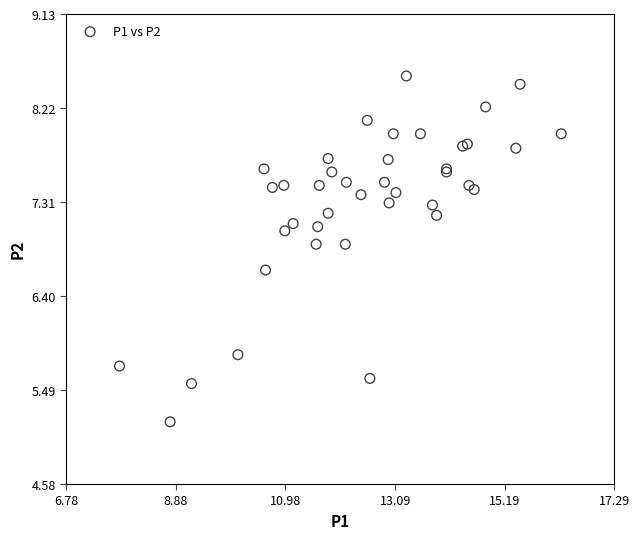

What Y value in the scatter plot is closest to 6?

5.8